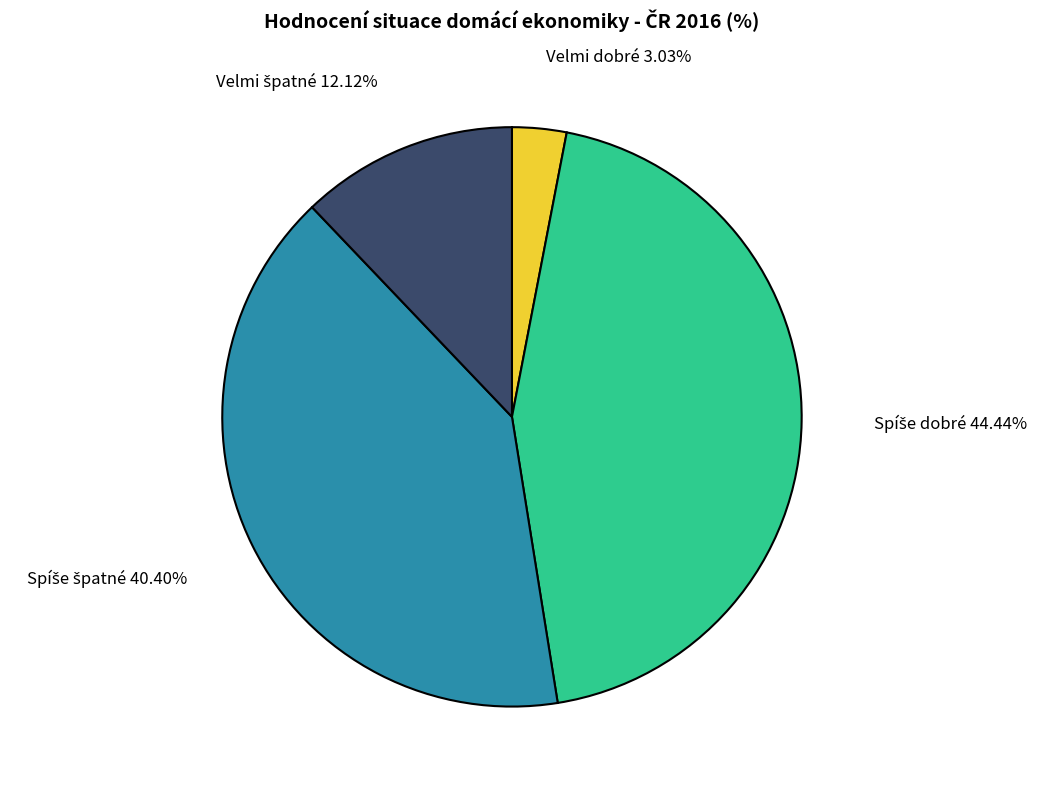

What is the smallest slice in the pie chart?

Velmi dobré